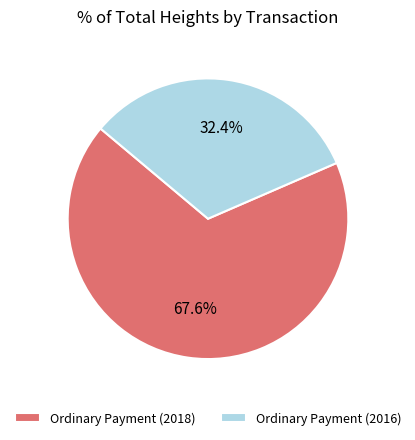

What is the ratio of the value at Ordinary Payment (2016) to the value at Ordinary Payment (2018)?

0.5